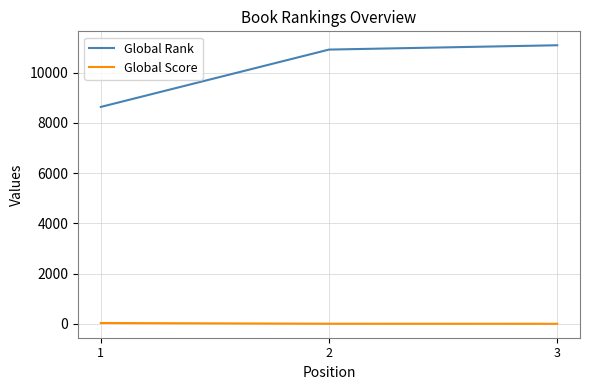

What is the average value of the Global Score series?

13